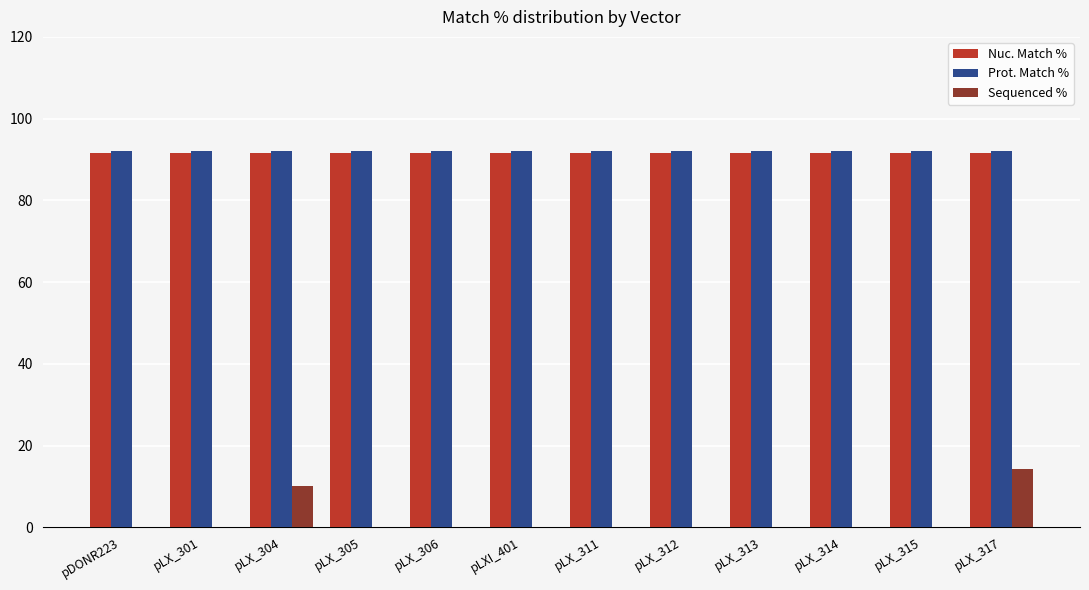

How many groups of bars are there?

12